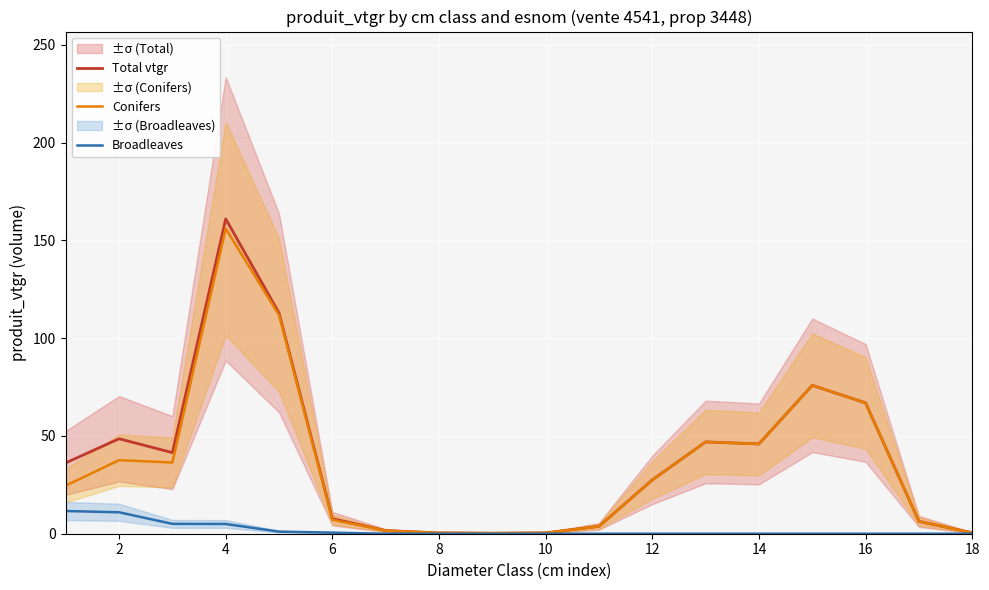

Count the number of categories in the chart.

18